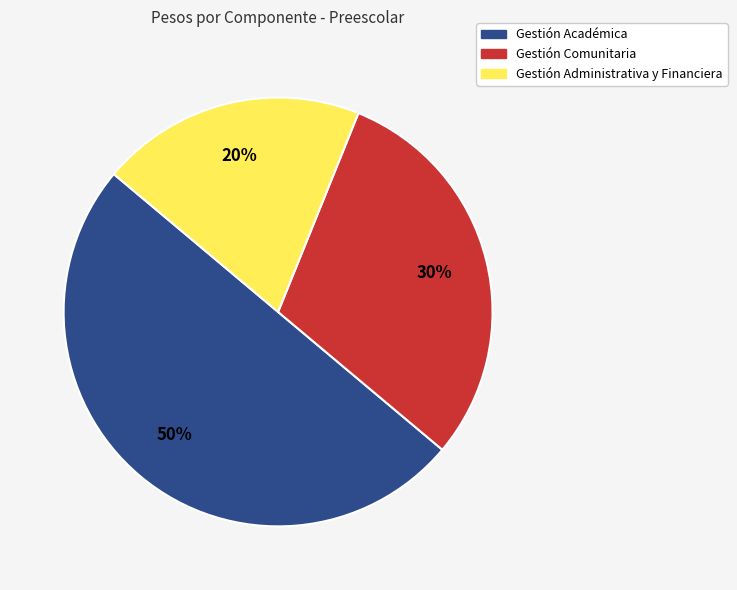

What is the smallest slice in the pie chart?

Gestión Administrativa y Financiera